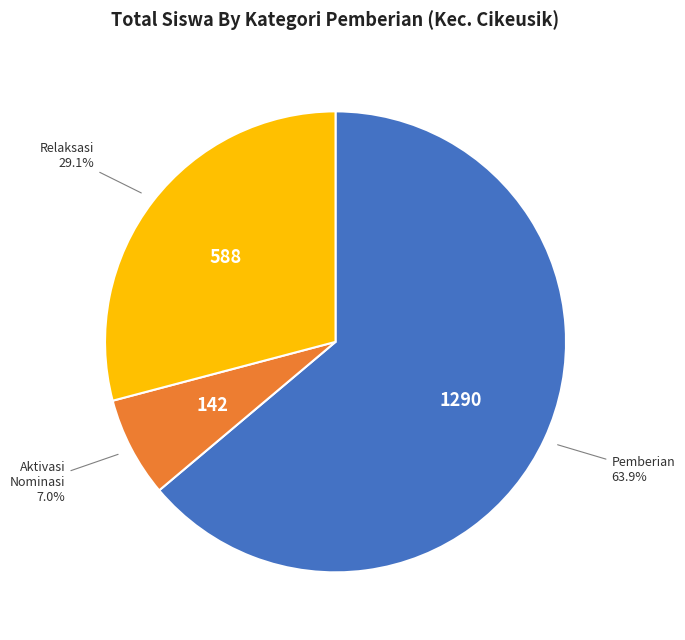

Is there any slice that represents more than half of the pie?

Yes